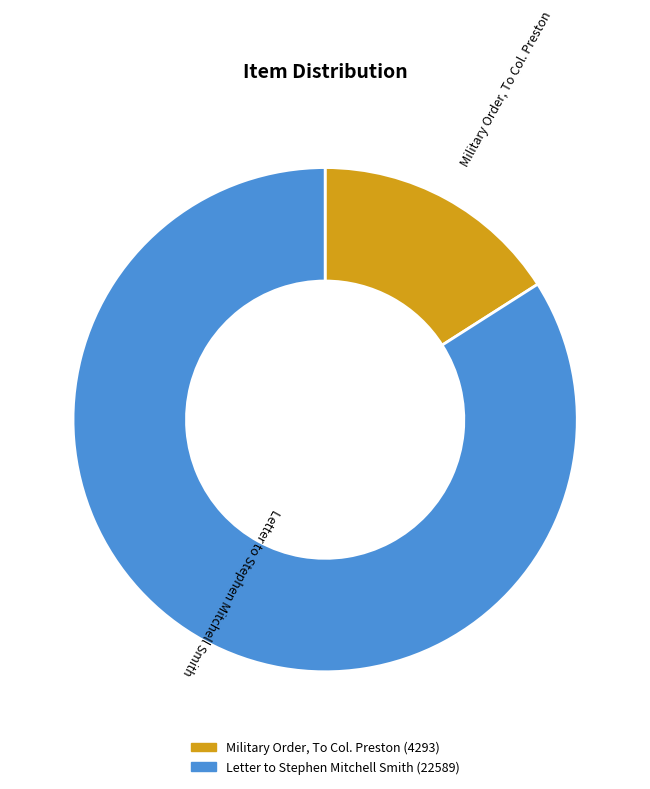

Which has a higher value, Military Order, To Col. Preston or Letter to Stephen Mitchell Smith?

Letter to Stephen Mitchell Smith